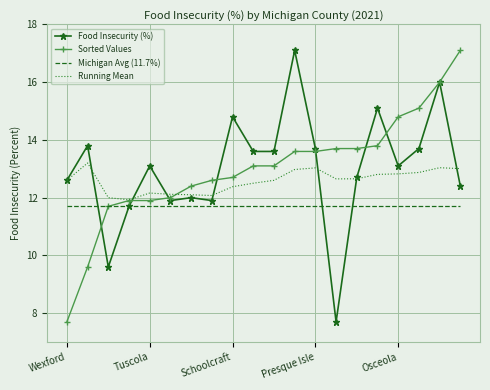

What is the minimum value shown in the chart?

7.7